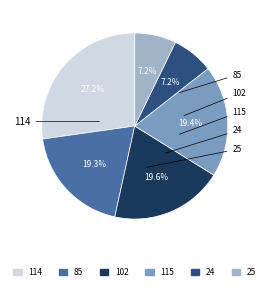

Does 85 account for over 50% of the chart?

No